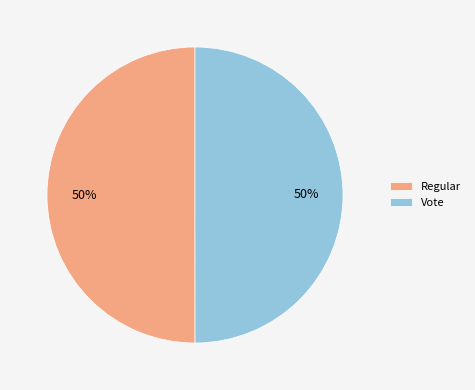

What percentage is the Regular slice, to the nearest percent?

50%